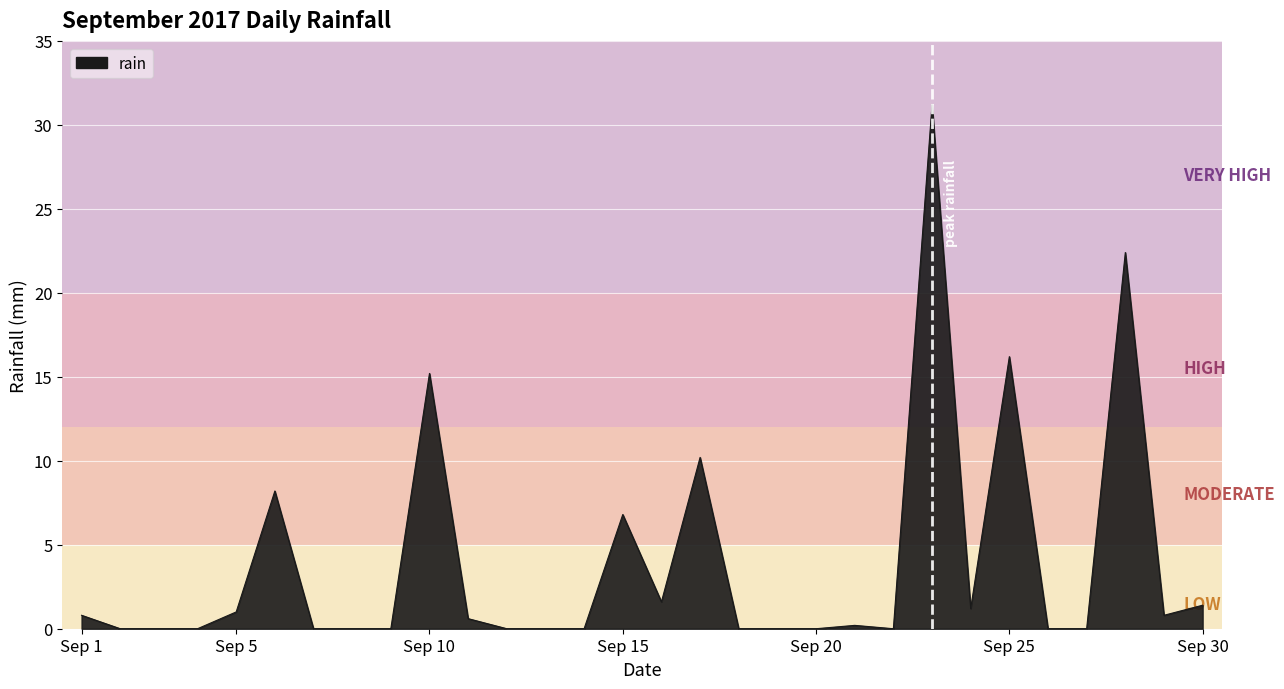

What is the difference between the maximum and minimum values?

31.2